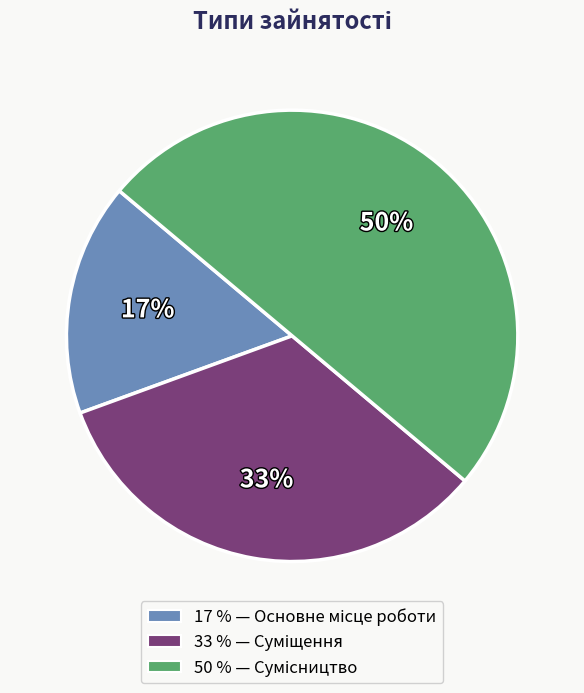

To the nearest percent, what is the difference between the largest and smallest slice percentages?

33%